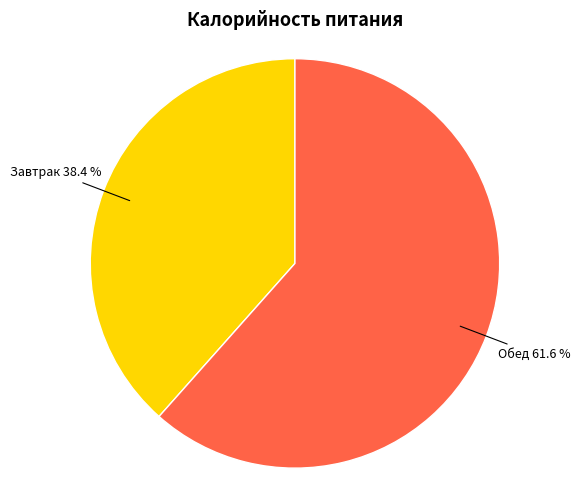

To the nearest percent, what is the difference between the largest and smallest slice percentages?

23%